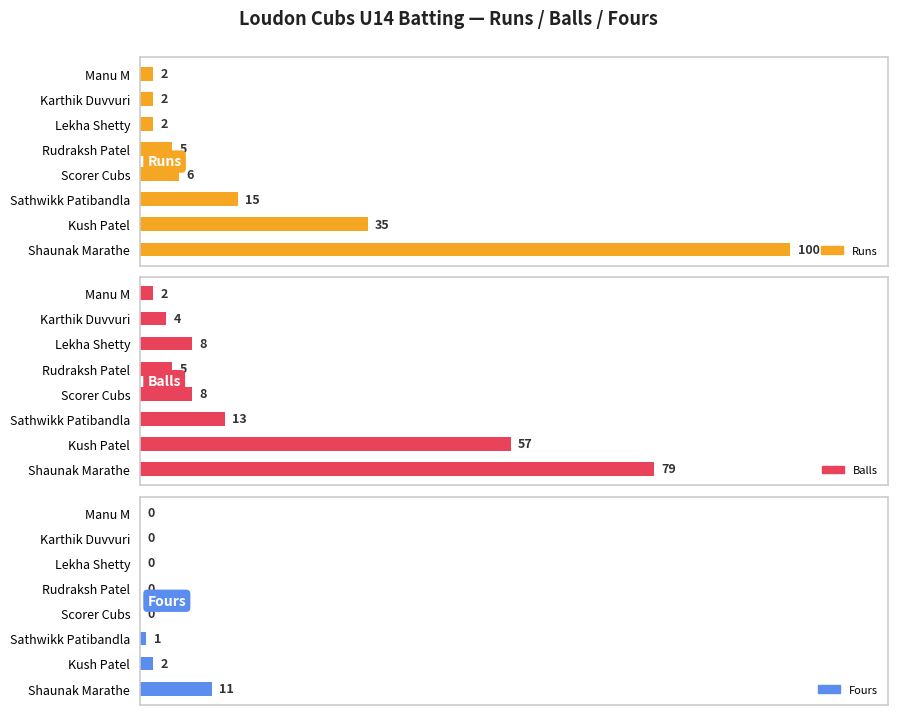

Which series changed the most between Rudraksh Patel and Lekha Shetty?

Runs